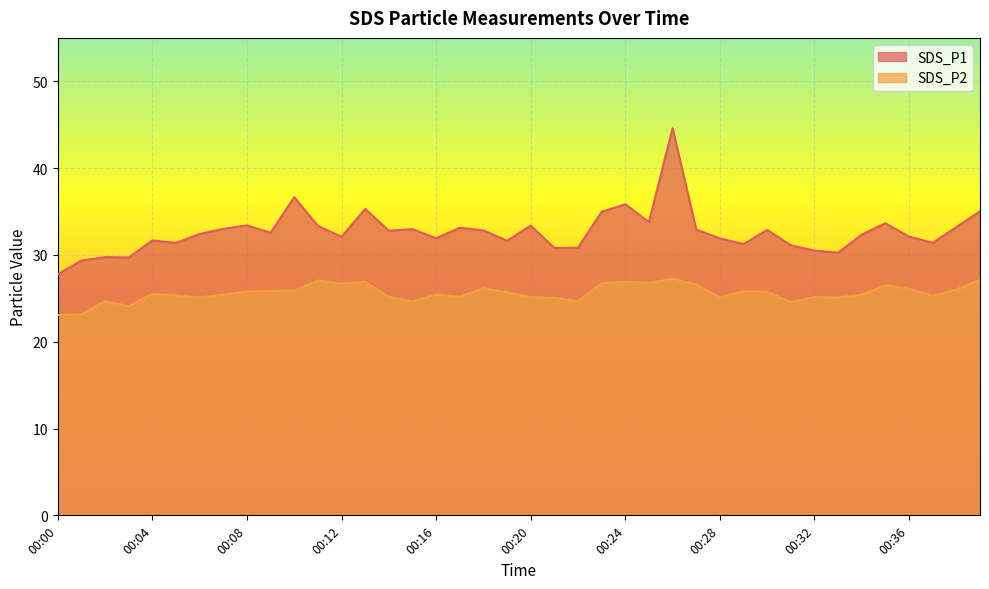

At which label does SDS_P2 first exceed 25?

00:04